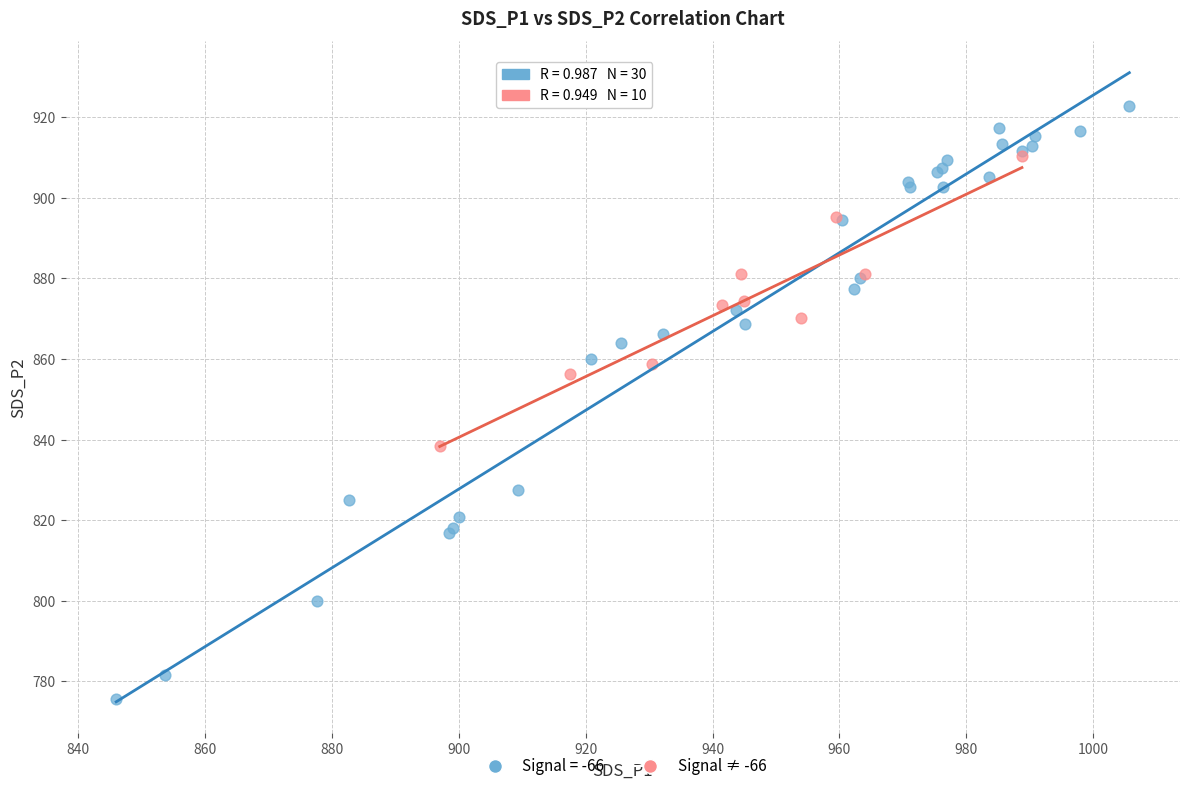

Which series reaches the minimum Y coordinate?

Signal = -66